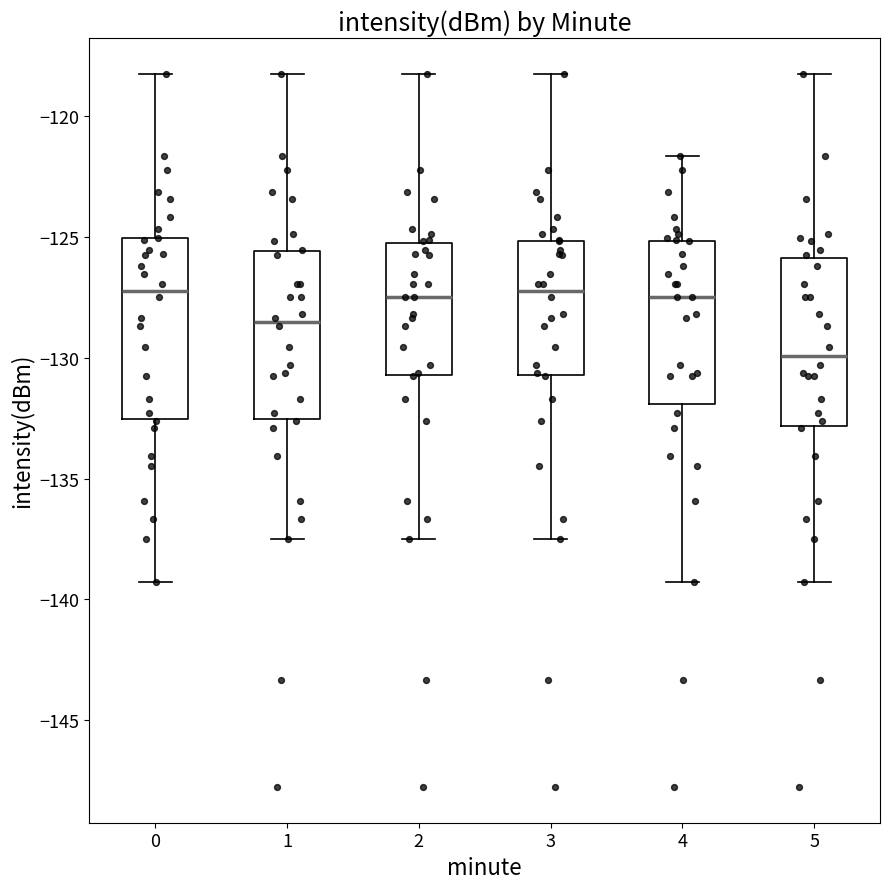

Reading left to right, transcribe this box plot: for each box, give where its median line is, the range the box spans, and where its two whiskers end, as read against the y-axis. The values are not printed on the chart, so give them approximately, as read against the axis.

0: median -127.0, box -132.5 to -125.0, whiskers -139.5 to -118.0
1: median -128.5, box -132.5 to -125.5, whiskers -137.5 to -118.0
2: median -127.5, box -130.5 to -125.5, whiskers -137.5 to -118.0
3: median -127.0, box -130.5 to -125.0, whiskers -137.5 to -118.0
4: median -127.5, box -132.0 to -125.0, whiskers -139.5 to -121.5
5: median -130.0, box -133.0 to -126.0, whiskers -139.5 to -118.0